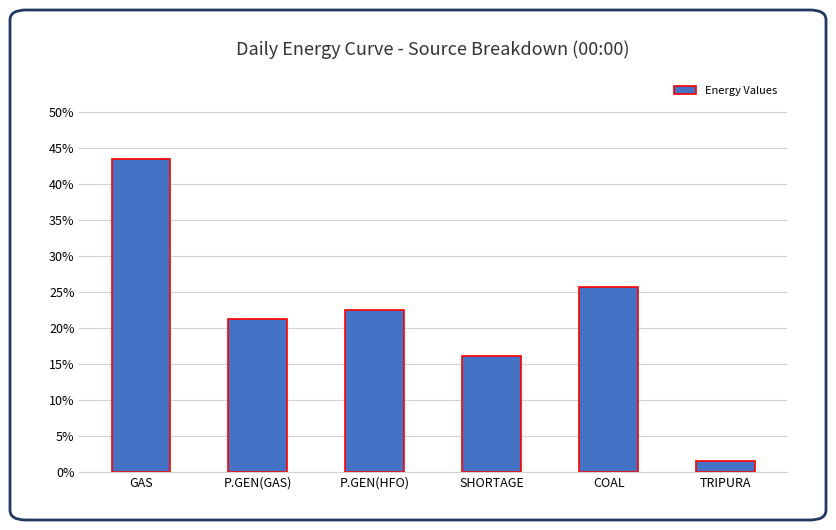

What is the sum of the values at P.GEN(GAS) and SHORTAGE?

3724.4